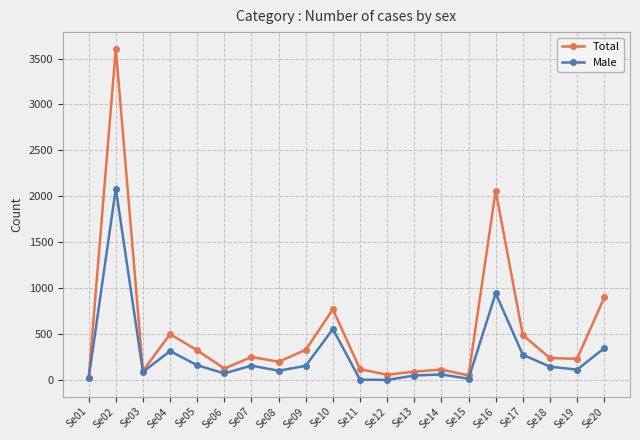

Rank the series by their maximum value, from lowest to highest.

Male, Total